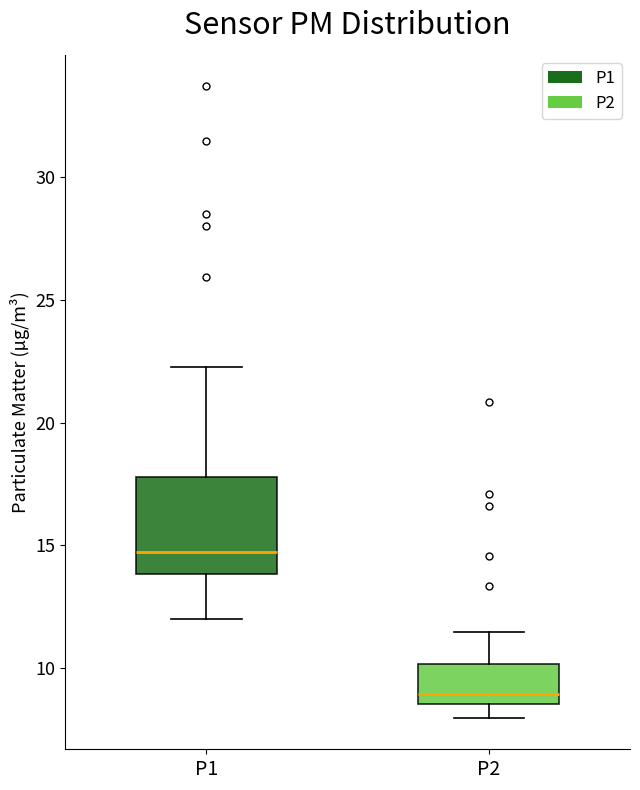

Reading left to right, read every box against the y-axis: the position of its median line, the range the box covers, and the ends of its whiskers. The values are not printed on the chart, so give them approximately, as read against the axis.

P1: median 14.5, box 14.0 to 18.0, whiskers 12.0 to 22.5
P2: median 9.0, box 8.5 to 10.0, whiskers 8.0 to 11.5